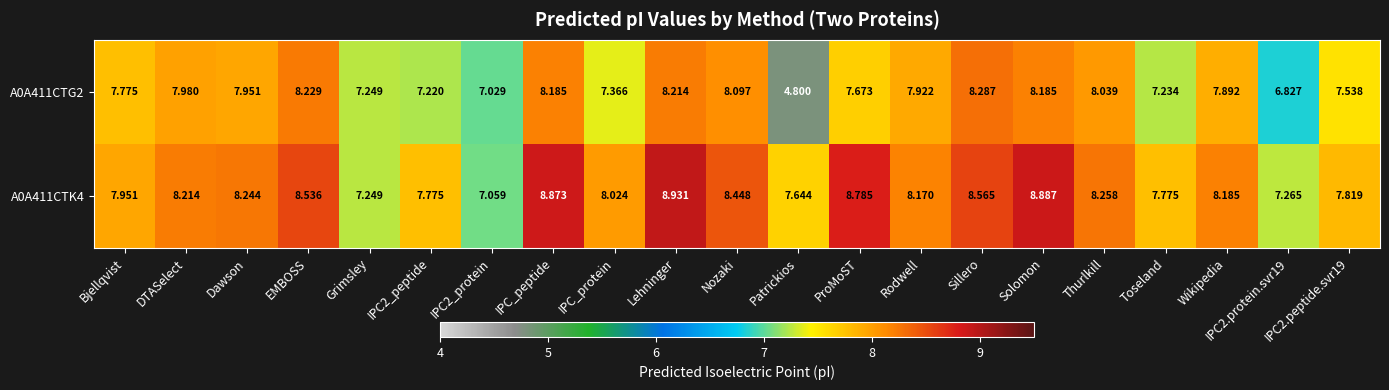

At which label does A0A411CTG2 first exceed 7?

Bjellqvist